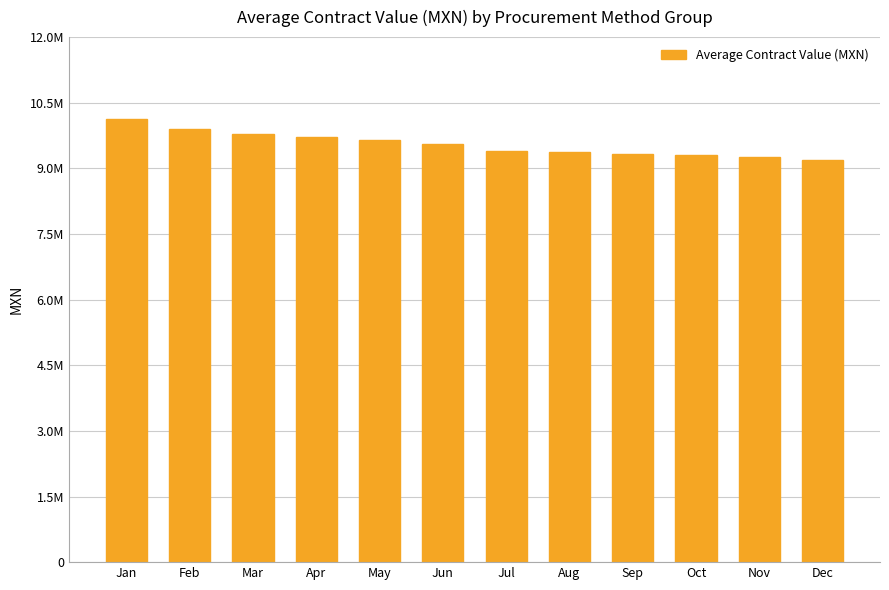

What is the sum of all values?

114567902.9